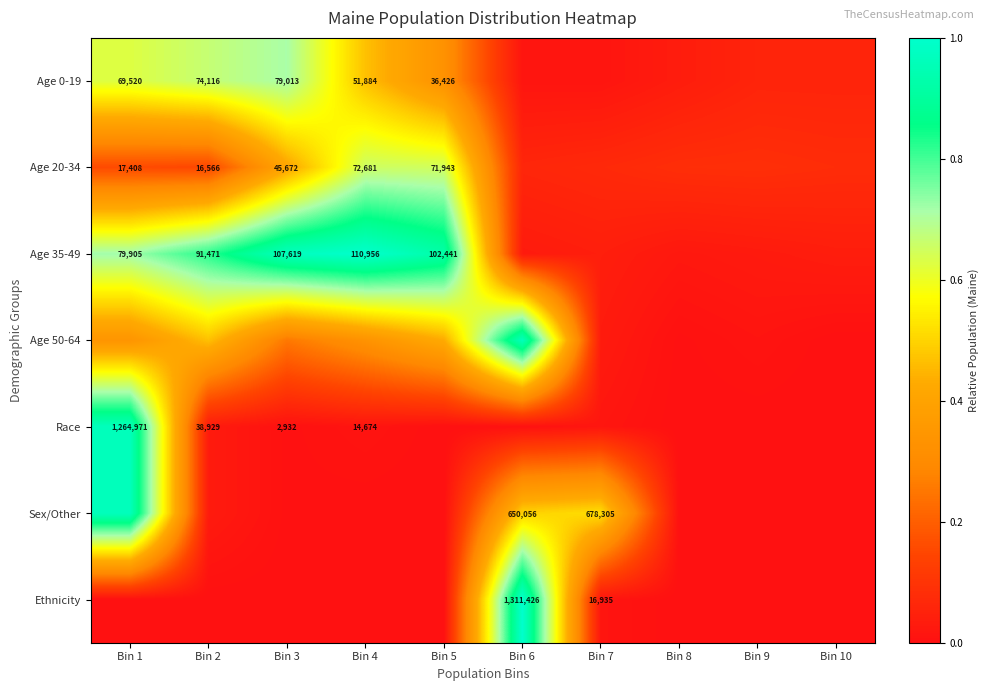

What is the sum of the Age 50-64 values at Bin 6 and Bin 8?

1.0